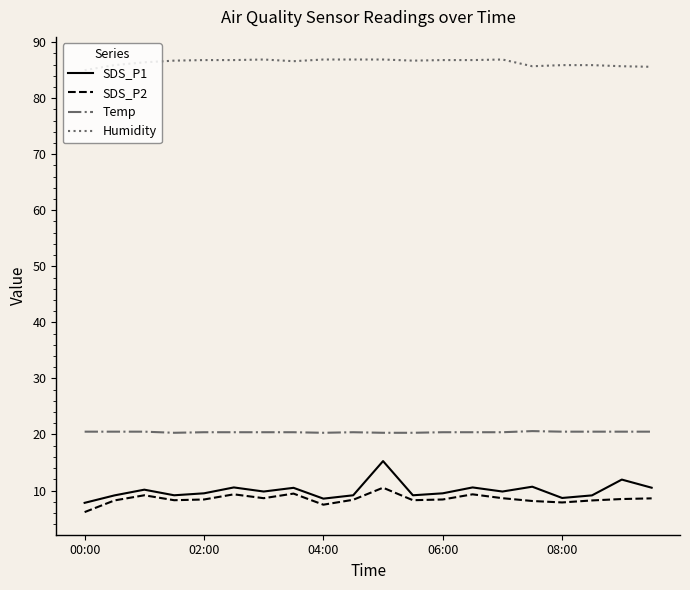

What is the lowest value of the Humidity series?

85.0